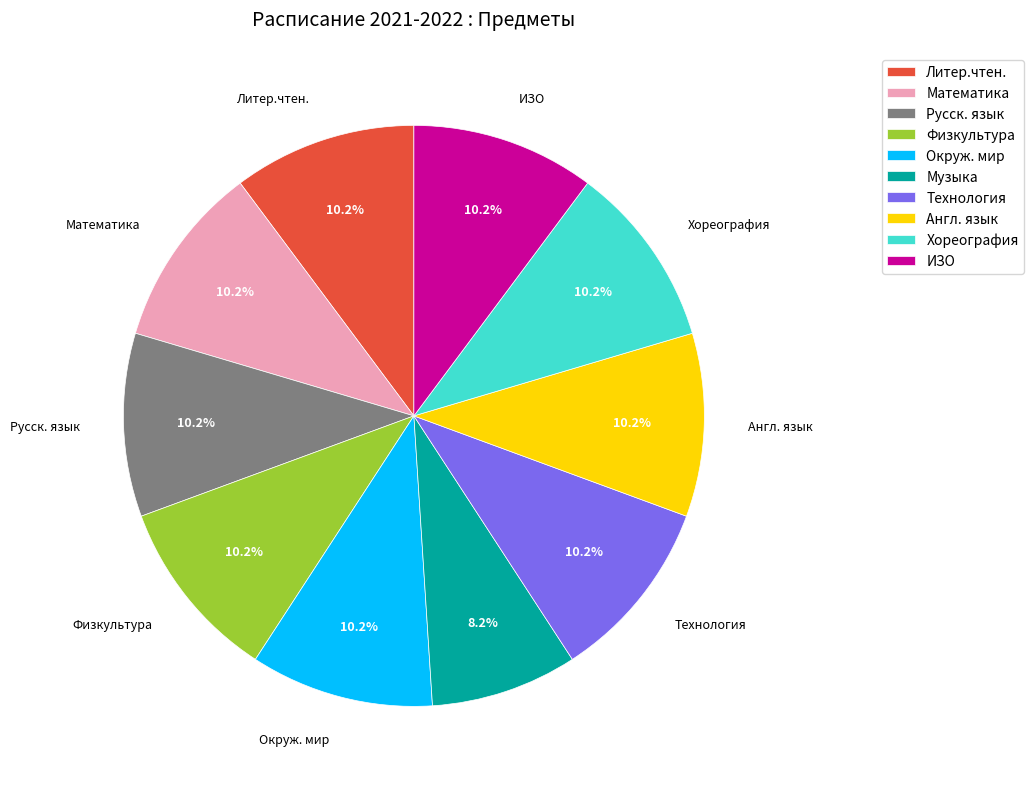

Is it true that Окруж. мир is 22% of the pie?

False